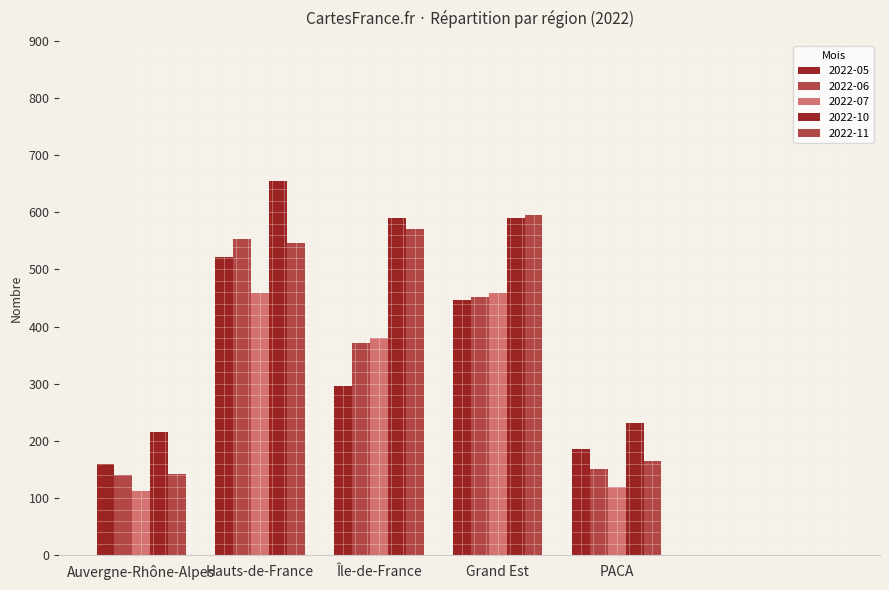

What is the highest value of the 2022-10 series?

655